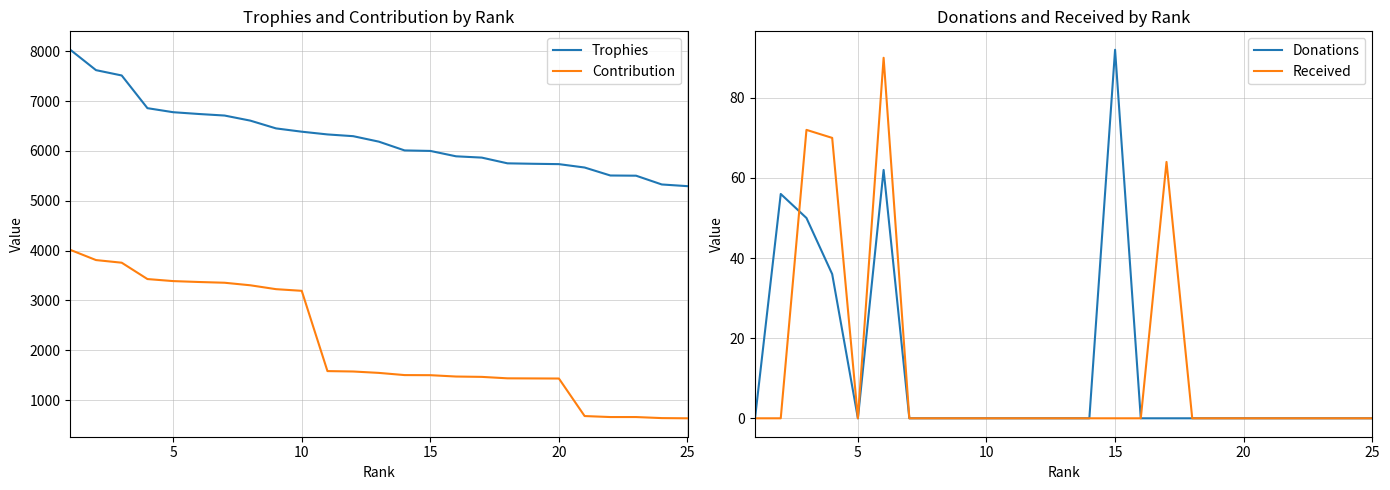

True or false: Donations and Trophies cross at least once.

False